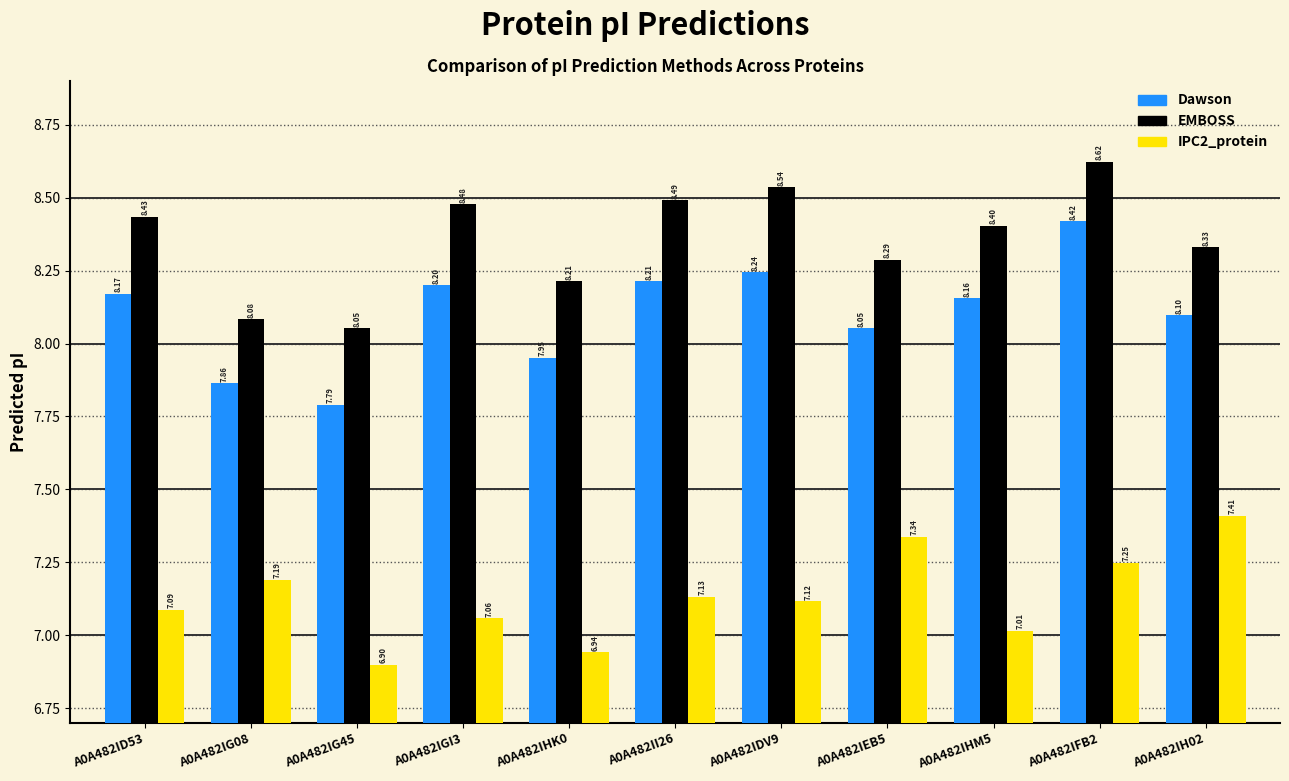

The IPC2_protein series shows 4.2 at A0A482IFB2. True or false?

False